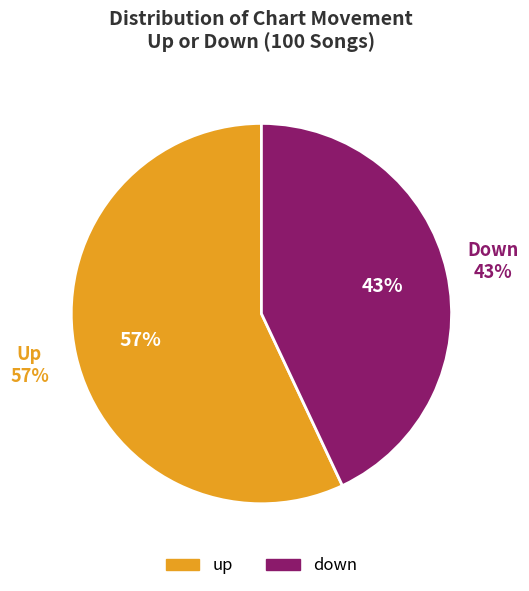

Which slice represents more than half of the pie?

up